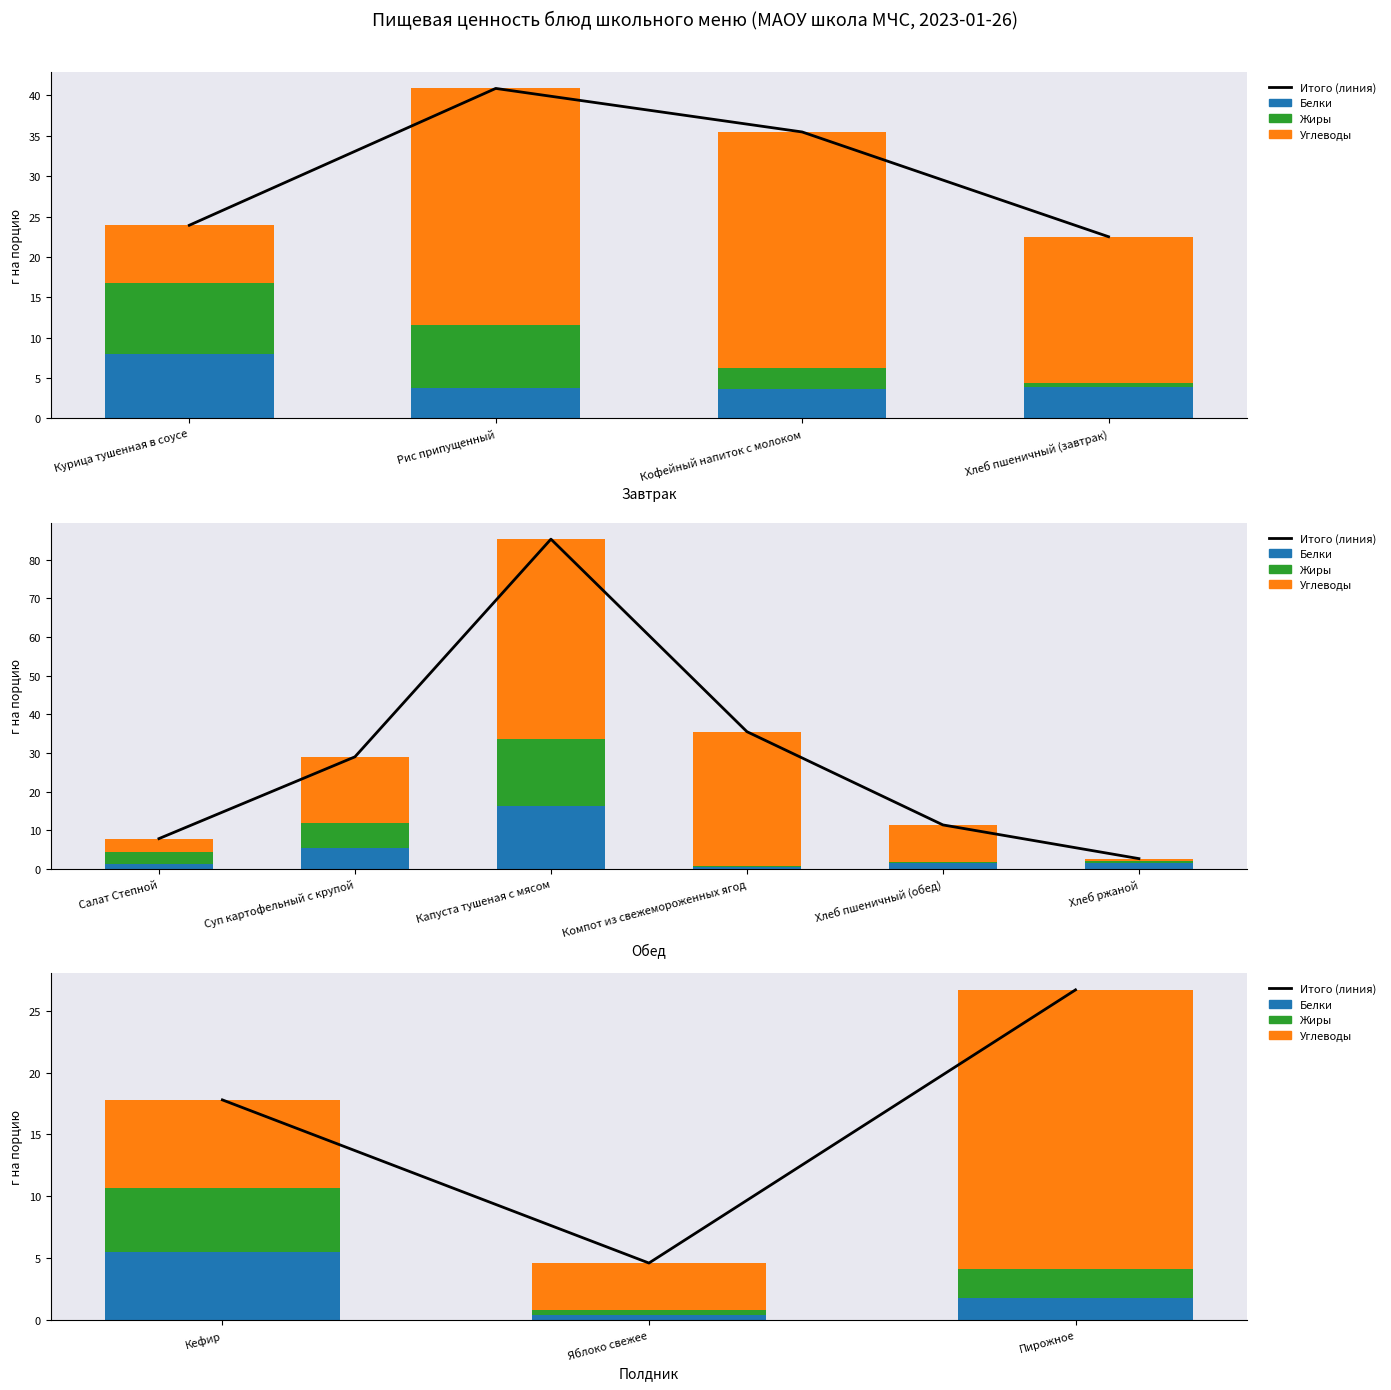

Is the value of Итого (линия) at Пирожное greater than the value of Углеводы at Пирожное?

Yes